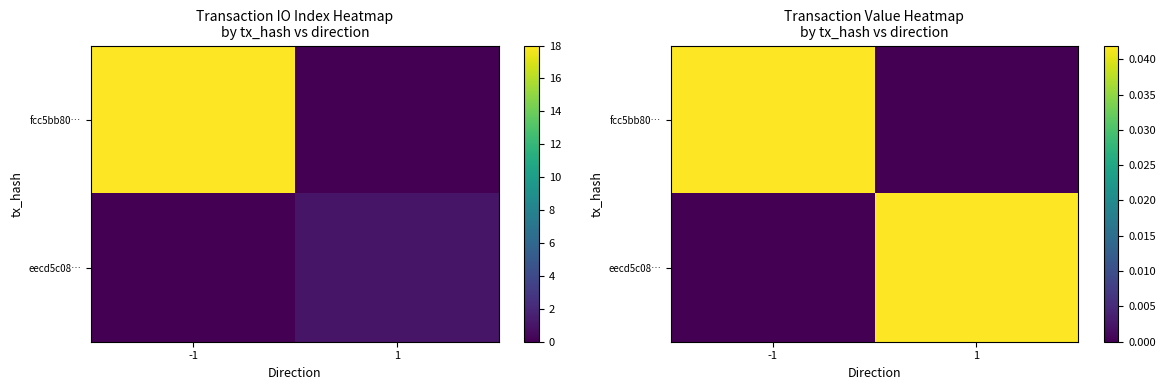

At which label does fcc5bb80… reach its peak?

-1